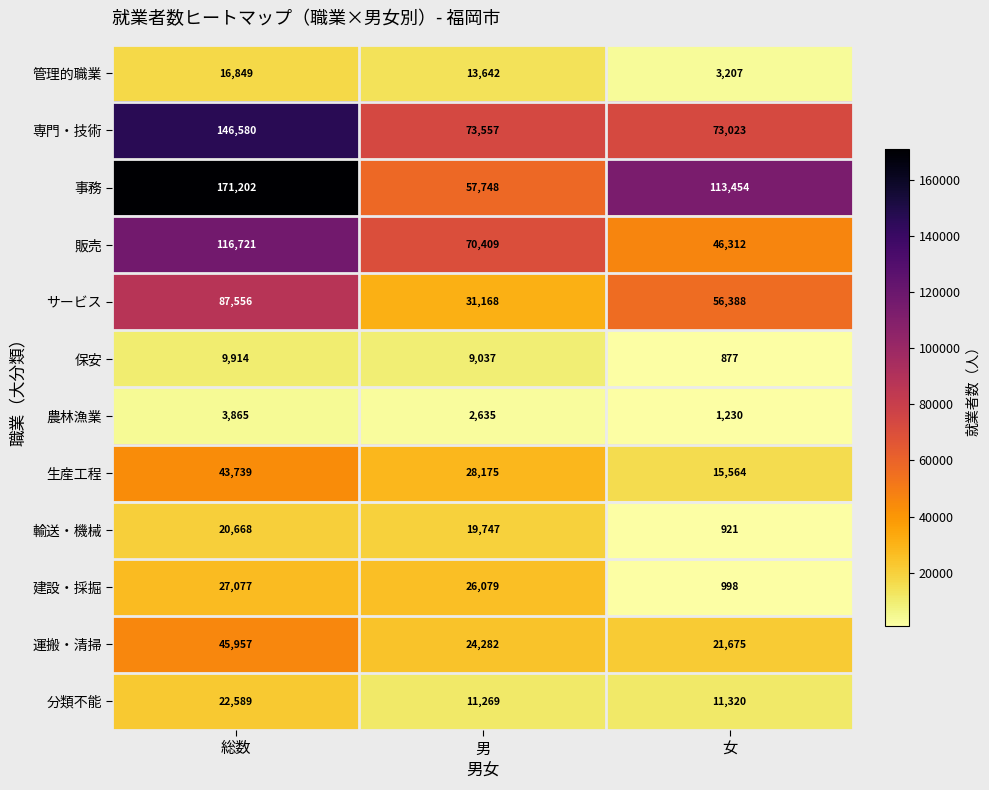

What is the sum of the 輸送・機械 values at 女 and 総数?

21589